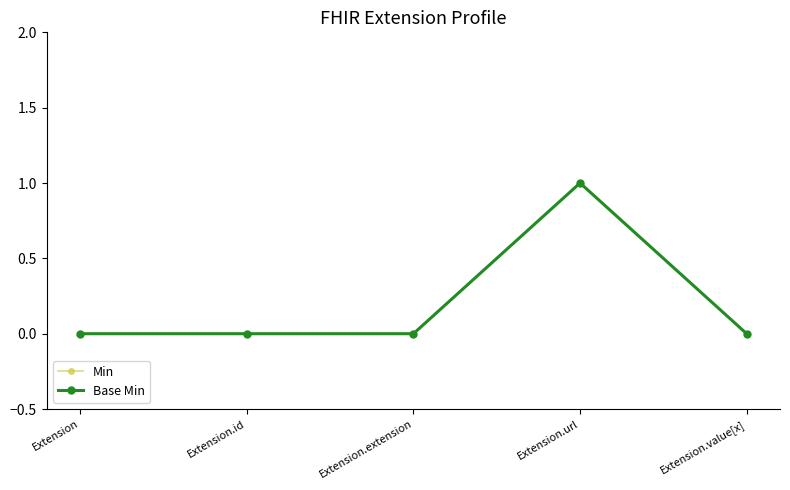

Is this an area chart (filled region under the line)?

No